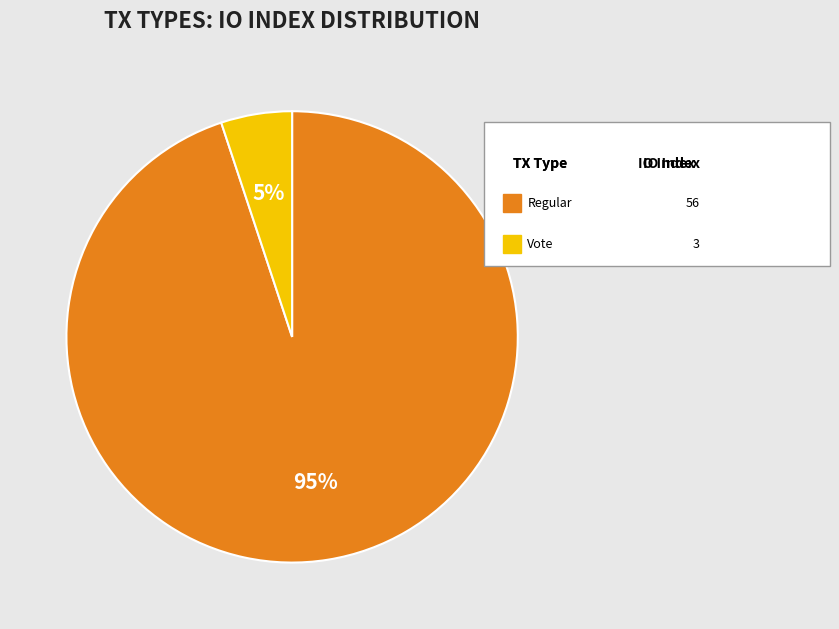

To the nearest percent, what is the average slice percentage?

50%